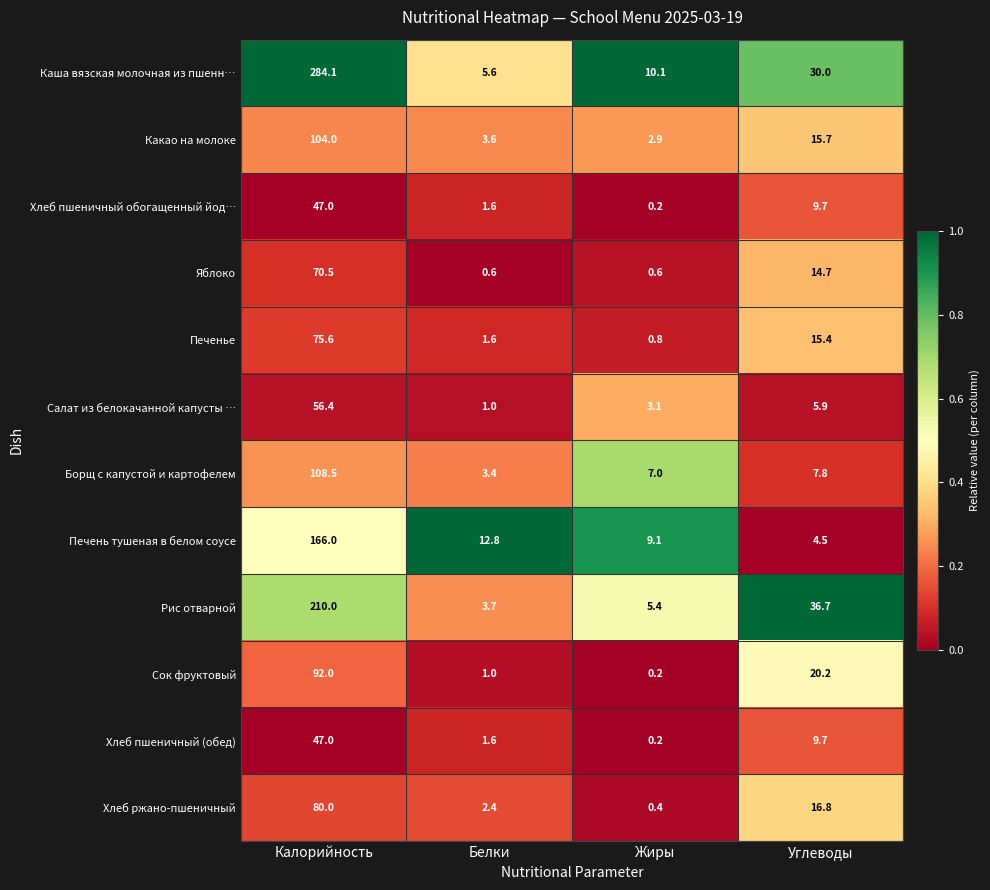

What is the sum of the Сок фруктовый values at Углеводы and Жиры?

20.4